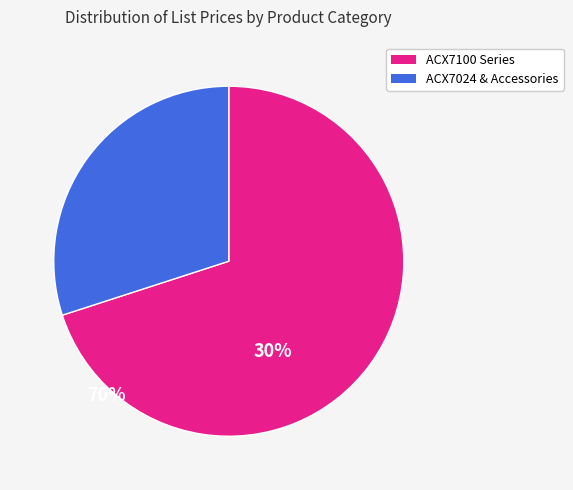

Is there a majority slice in this chart?

Yes